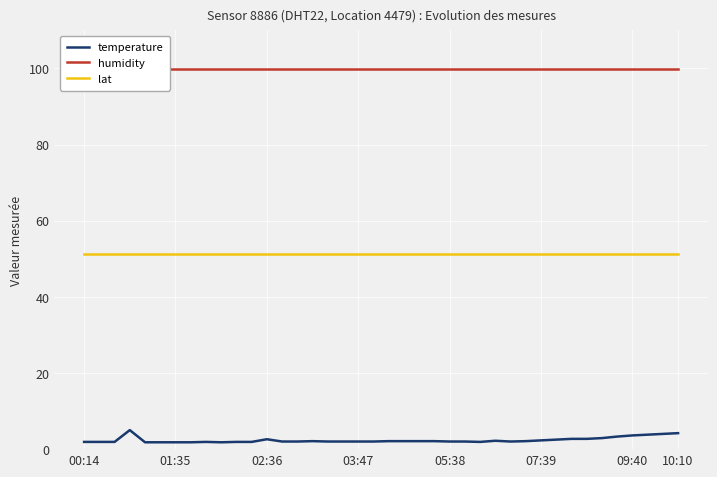

True or false: temperature and lat intersect in this chart.

False